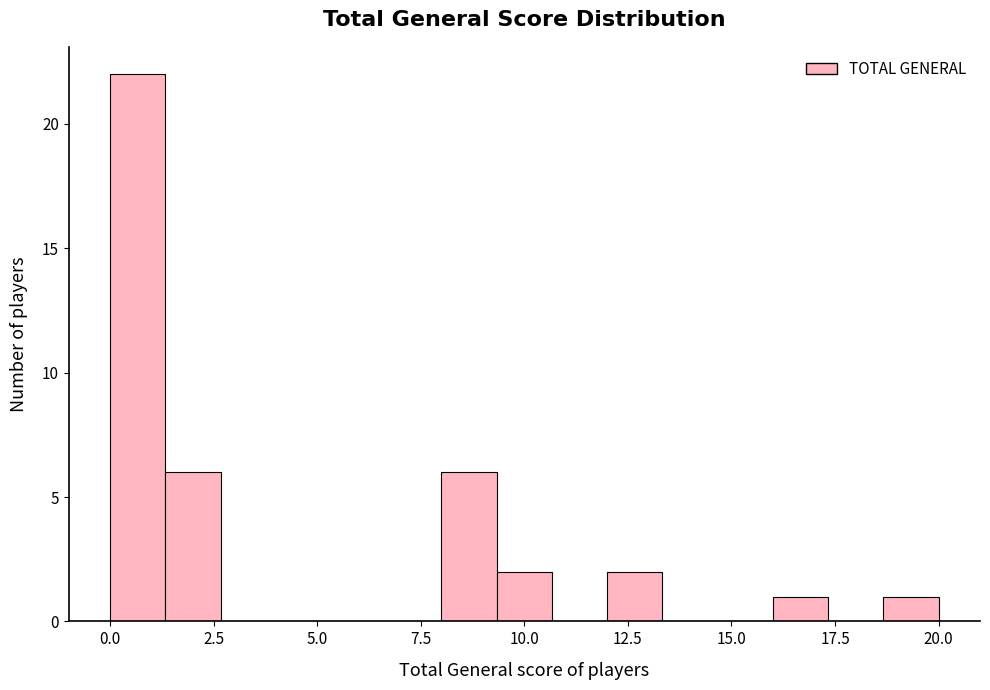

Around what value on the x-axis is the tallest bar? Give the approximate position of its centre, as read against the axis.

0.5